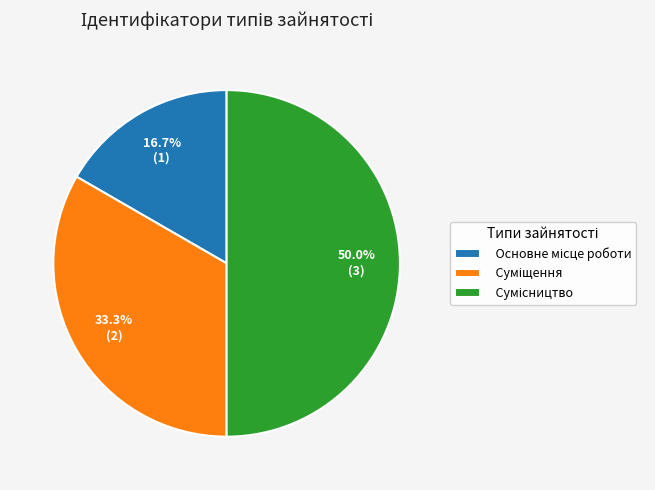

What is the total percentage of Сумісництво and Основне місце роботи?

66.7%